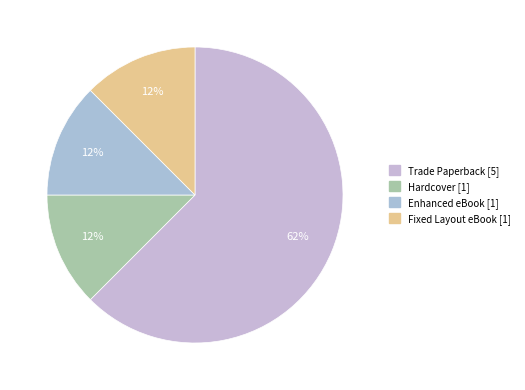

How many segments does this pie chart have?

4